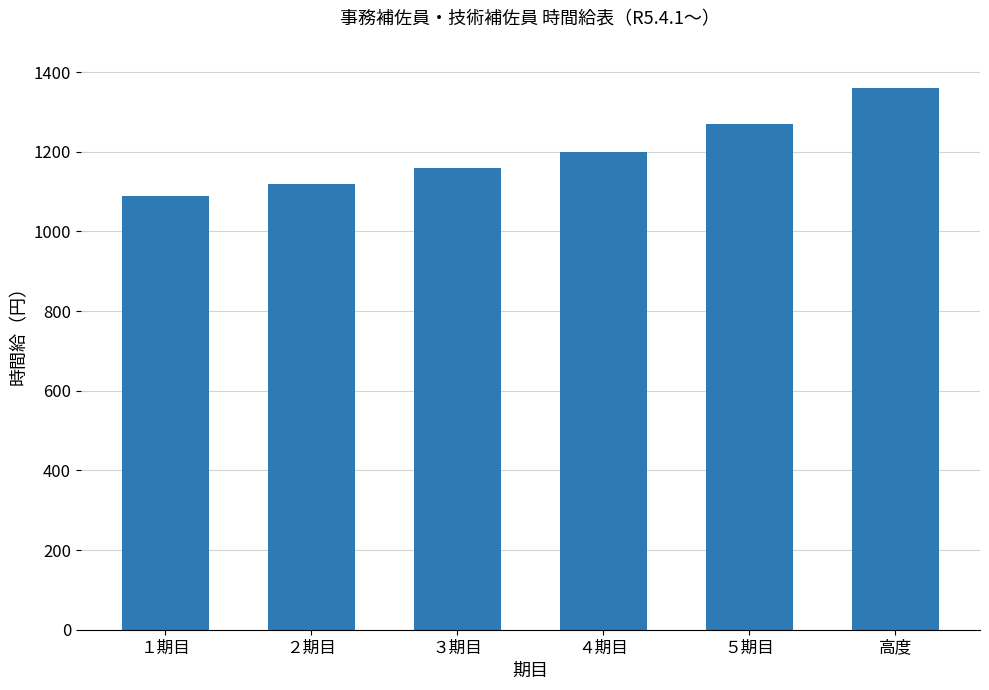

What is the smallest value displayed?

1090